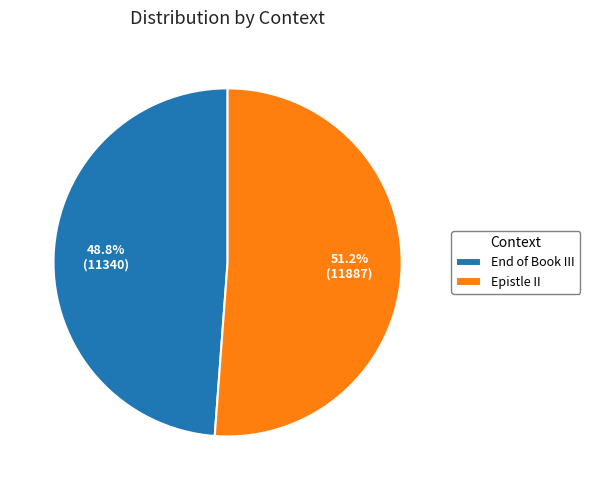

Is it true that End of Book III is 35% of the pie?

False